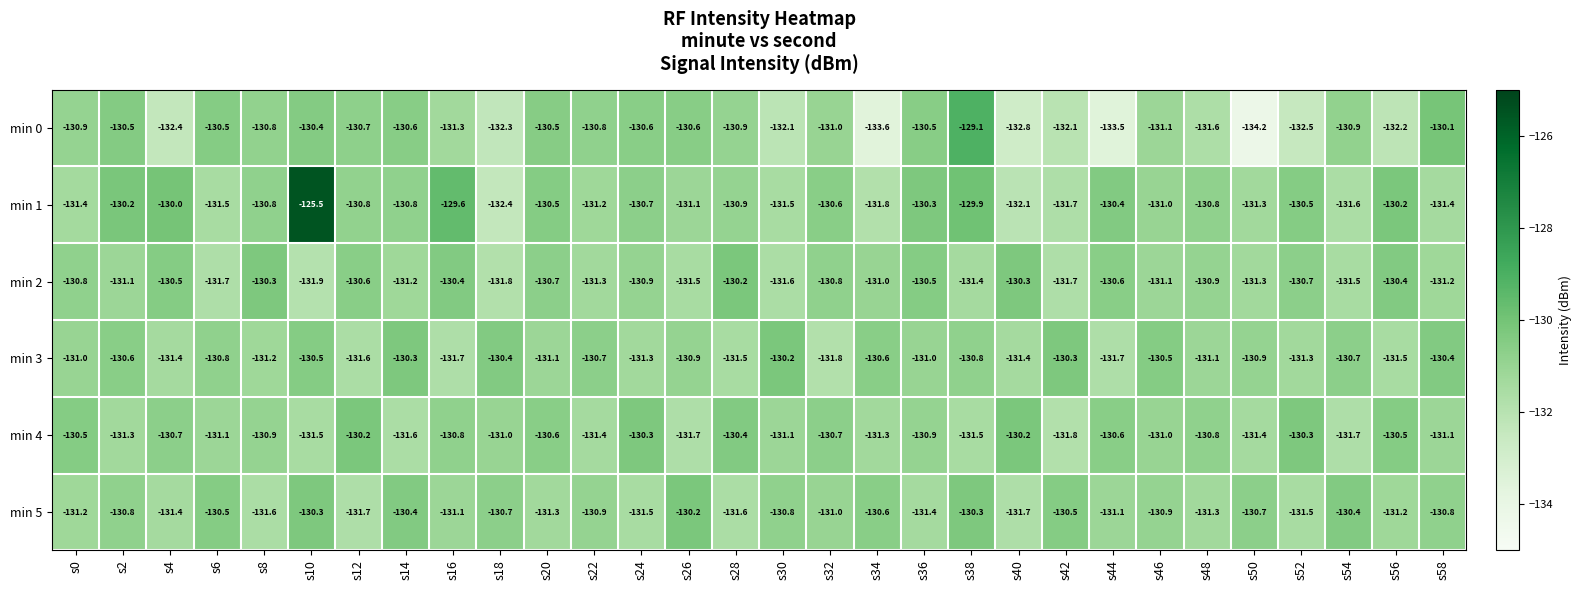

At which category is the sum across all series the highest?

s10